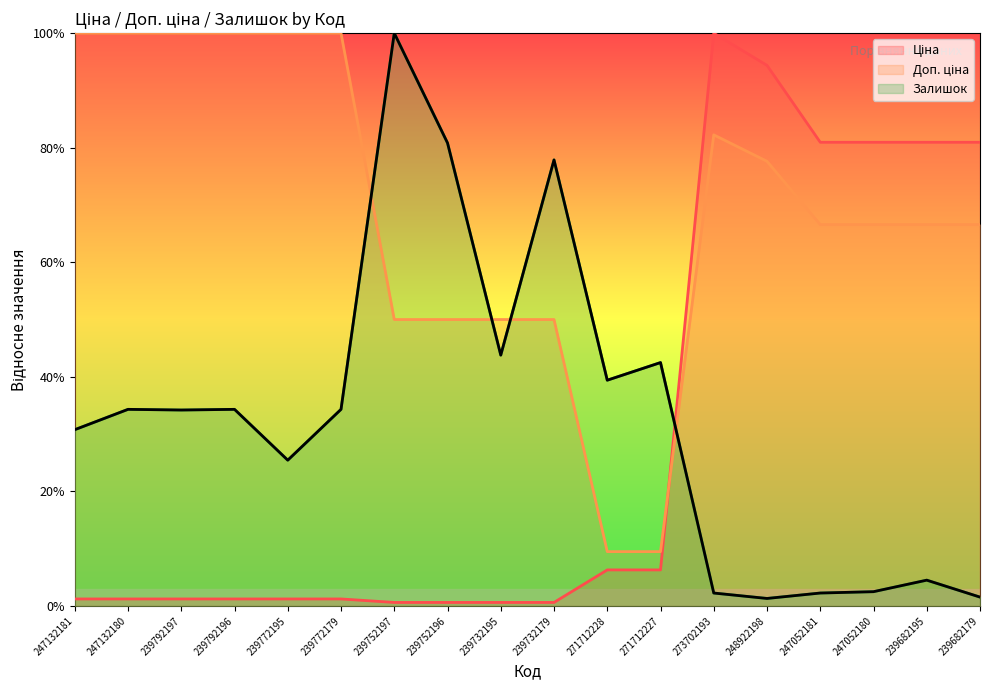

At which label is Залишок closest to 0?

248922198